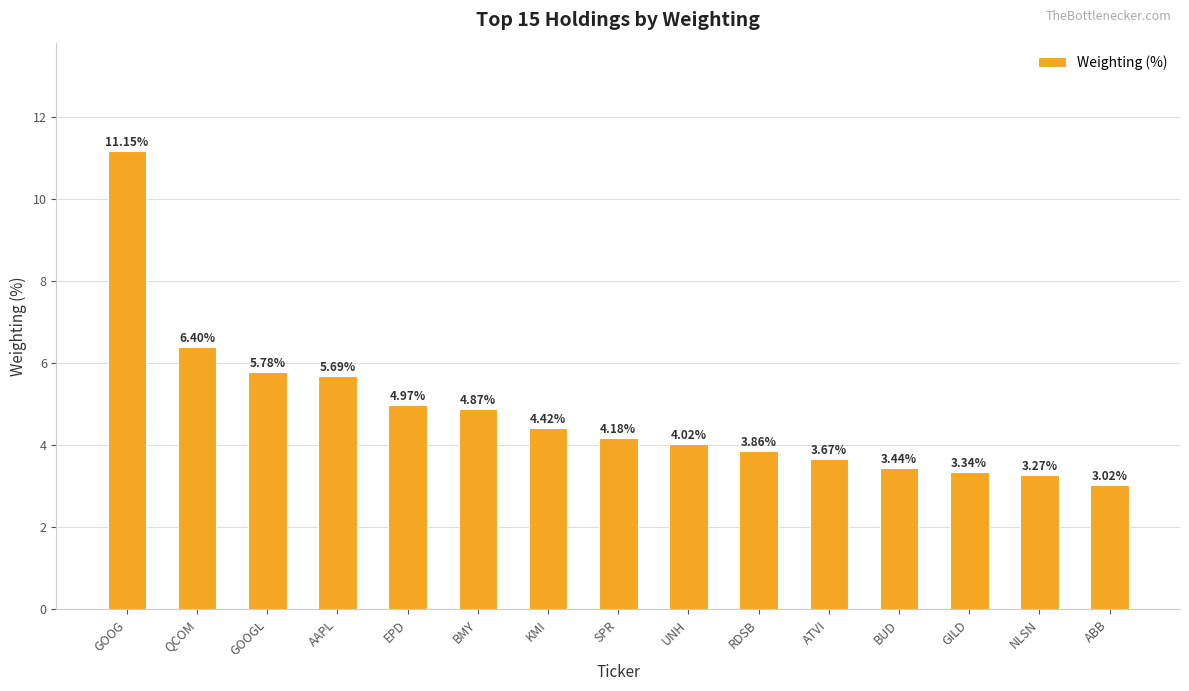

How many bars are there in total?

15